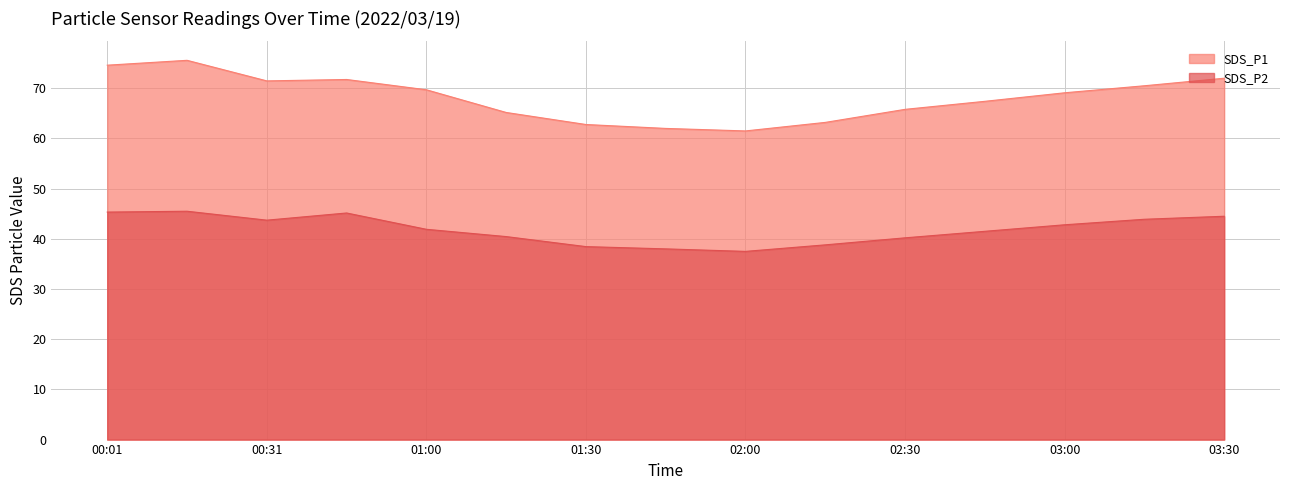

Reading left to right, extract all data points from this chart.

SDS_P1: 00:01=74.6	00:16=75.6	00:31=71.5	00:46=71.8	01:00=69.7	01:15=65.2	01:30=62.8	01:45=62.0	02:00=61.5	02:15=63.2	02:30=65.8	02:45=67.4	03:00=69.1	03:15=70.5	03:30=72.0
SDS_P2: 00:01=45.3	00:16=45.5	00:31=43.7	00:46=45.1	01:00=41.9	01:15=40.5	01:30=38.5	01:45=38.0	02:00=37.5	02:15=38.8	02:30=40.2	02:45=41.5	03:00=42.8	03:15=43.9	03:30=44.5